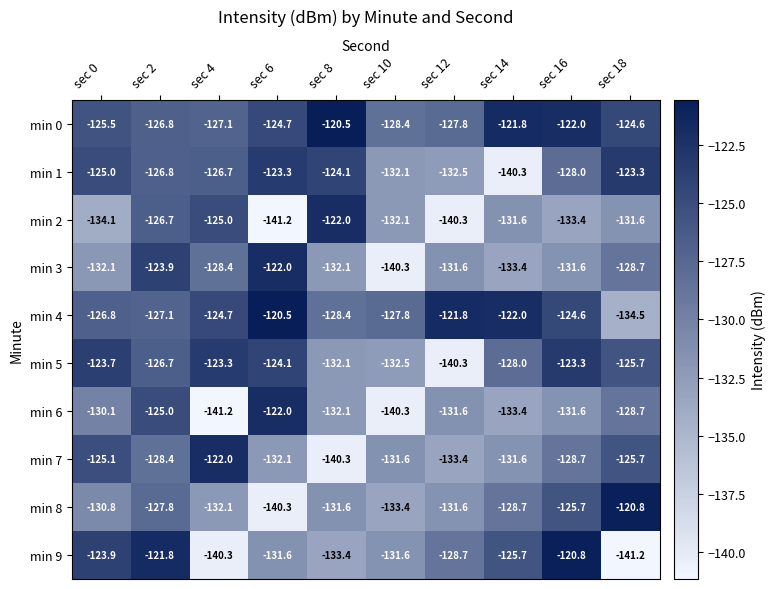

Which series has the largest total across all categories?

min 0